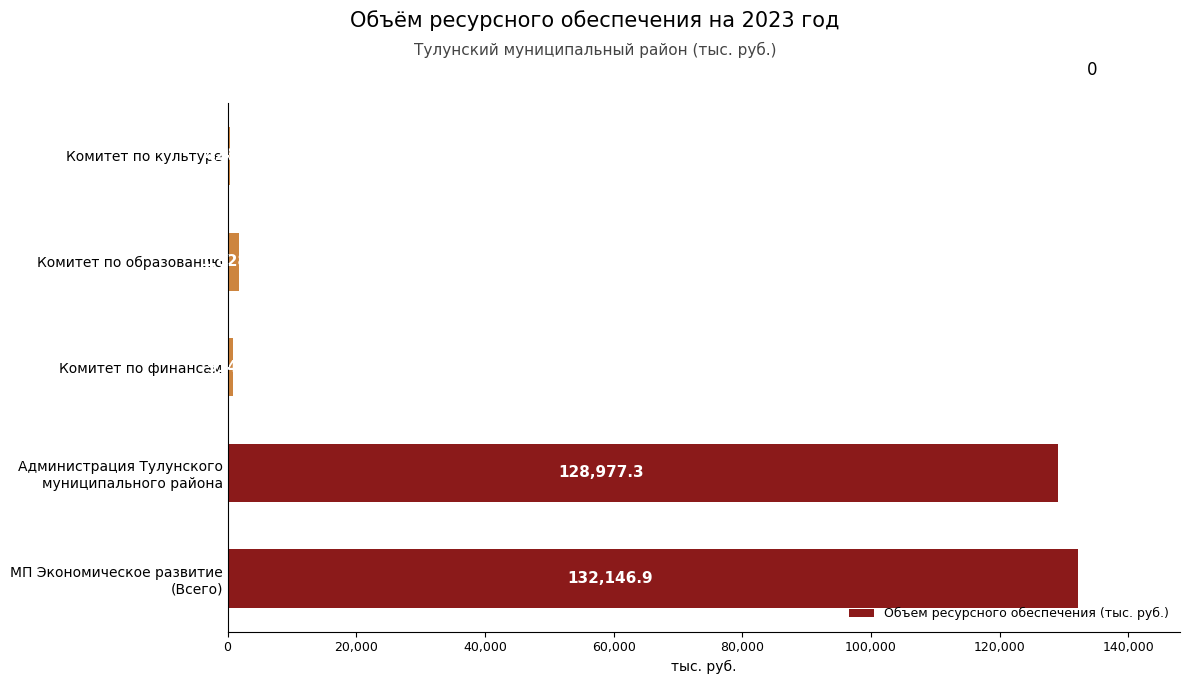

What is the maximum value shown in the chart?

132146.9